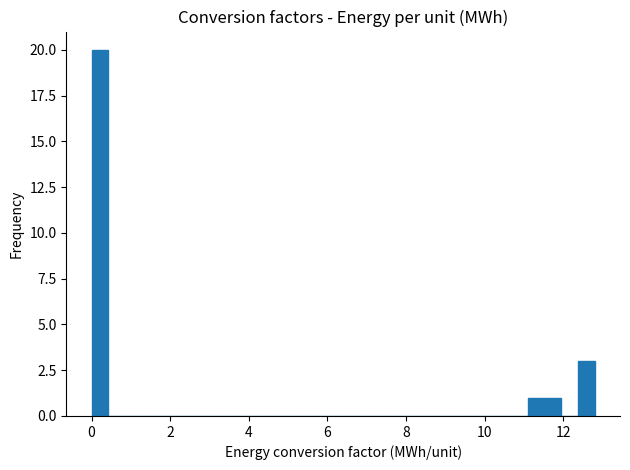

Around what value on the x-axis is the tallest bar? Give the approximate position of its centre, as read against the axis.

0.2